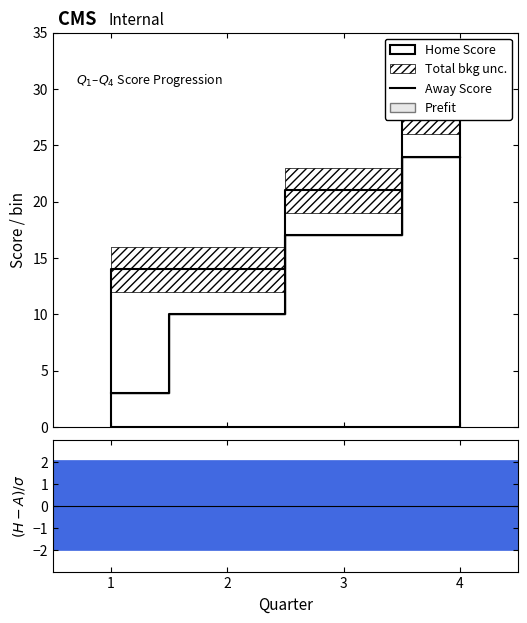

What is the value of the 4th point from the left?

24